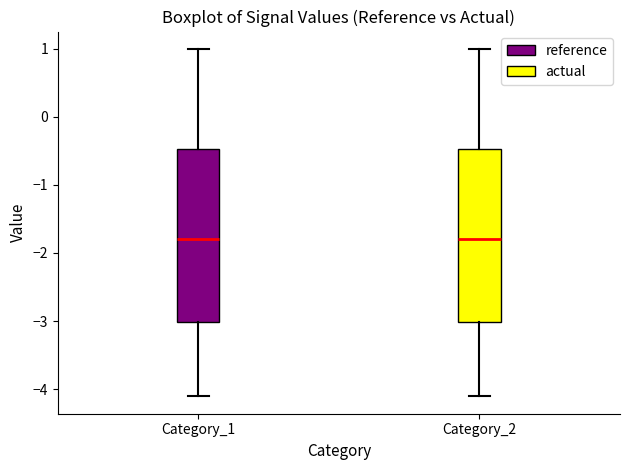

Reading left to right, transcribe this box plot: for each box, give where its median line is, the range the box spans, and where its two whiskers end, as read against the y-axis. The values are not printed on the chart, so give them approximately, as read against the axis.

Category_1: median -1.8, box -3.0 to -0.5, whiskers -4.1 to 1.0
Category_2: median -1.8, box -3.0 to -0.5, whiskers -4.1 to 1.0